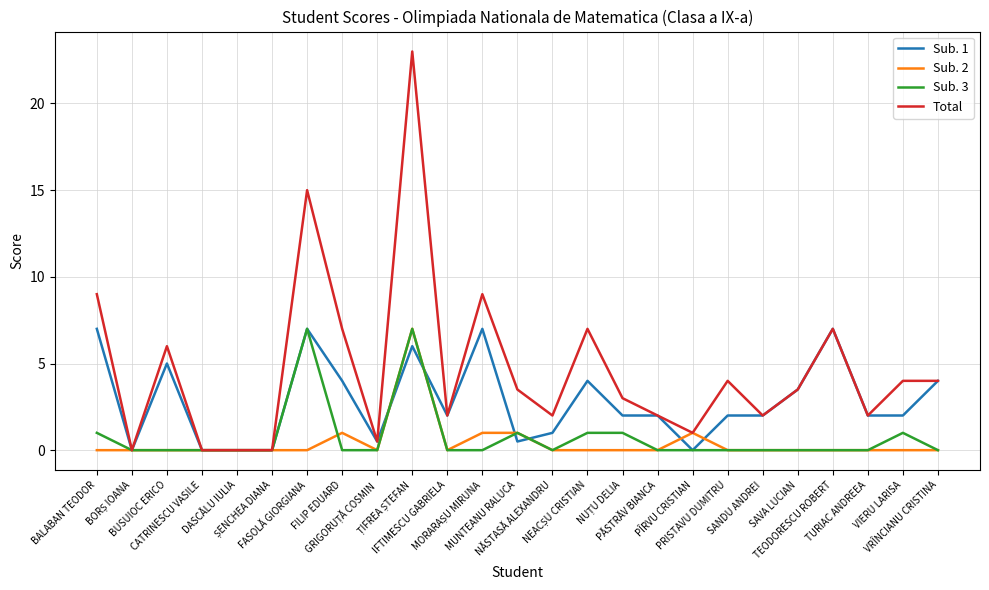

Which series has the largest range (max minus min)?

Total